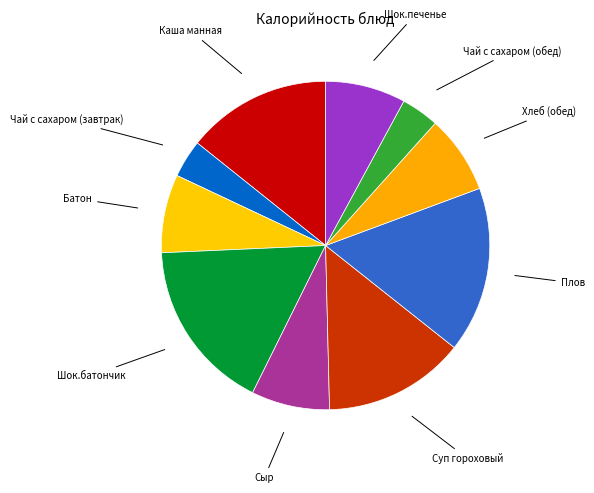

Is there any slice that represents more than half of the pie?

No